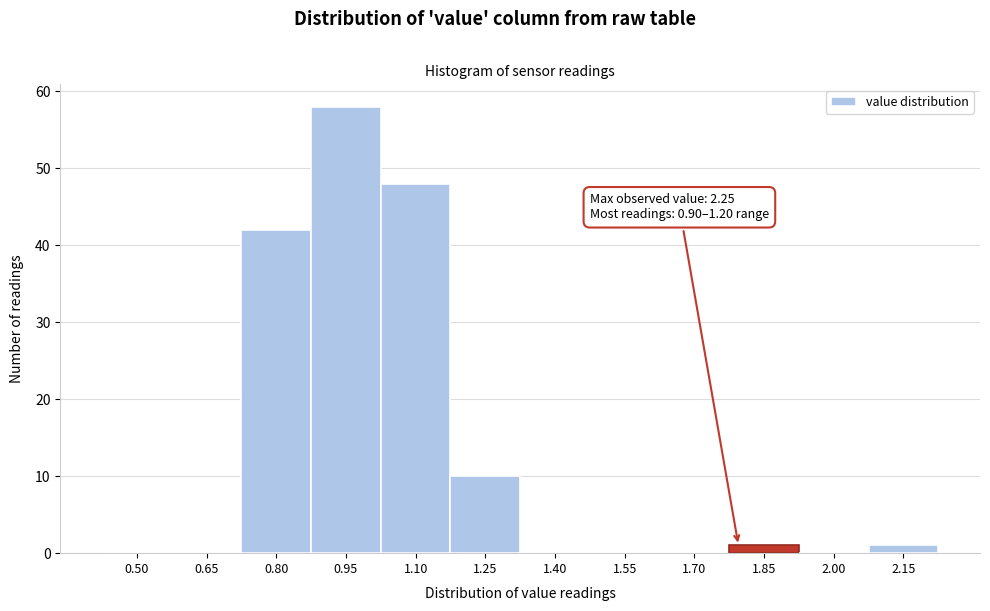

Reading left to right, extract all data points from this chart.

0.50=0	0.65=0	0.80=42	0.95=58	1.10=48	1.25=10	1.40=0	1.55=0	1.70=0	1.85=1	2.00=0	2.15=1